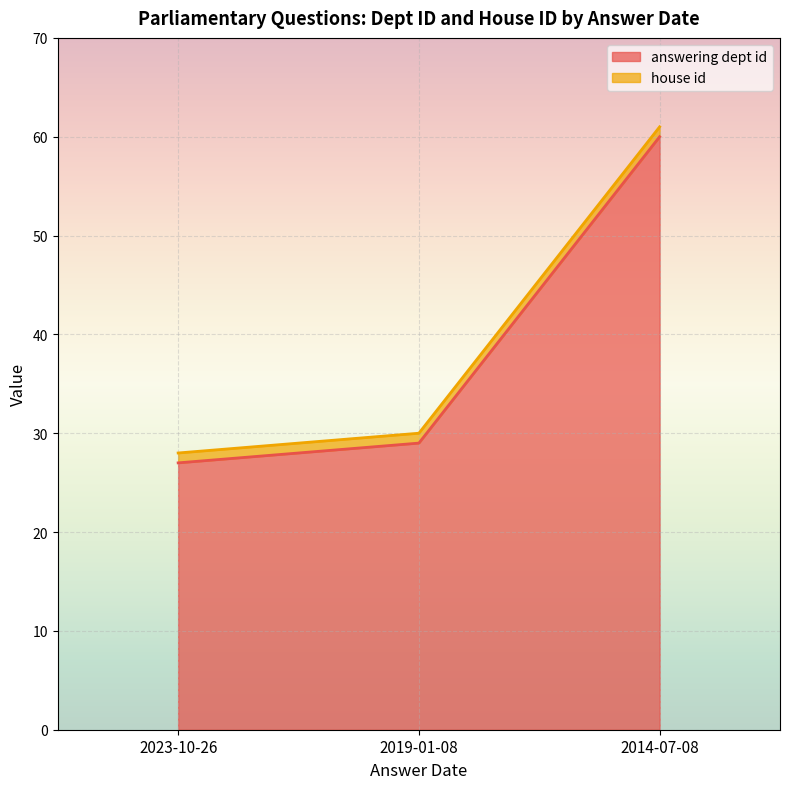

What is the average value?

39